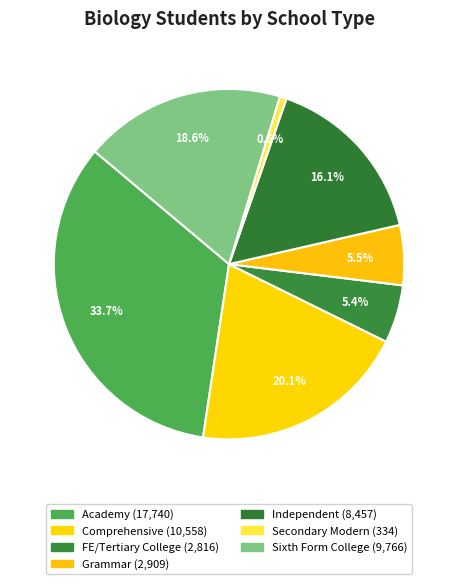

To the nearest percent, what percentage of the pie is Secondary Modern?

1%